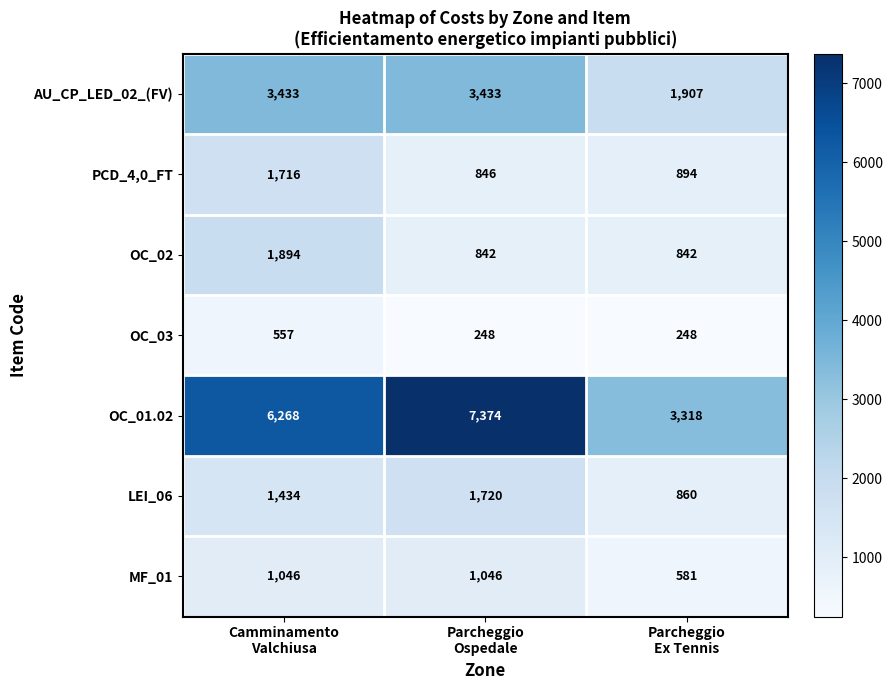

What is the difference between the highest and lowest values at Camminamento
Valchiusa?

5711